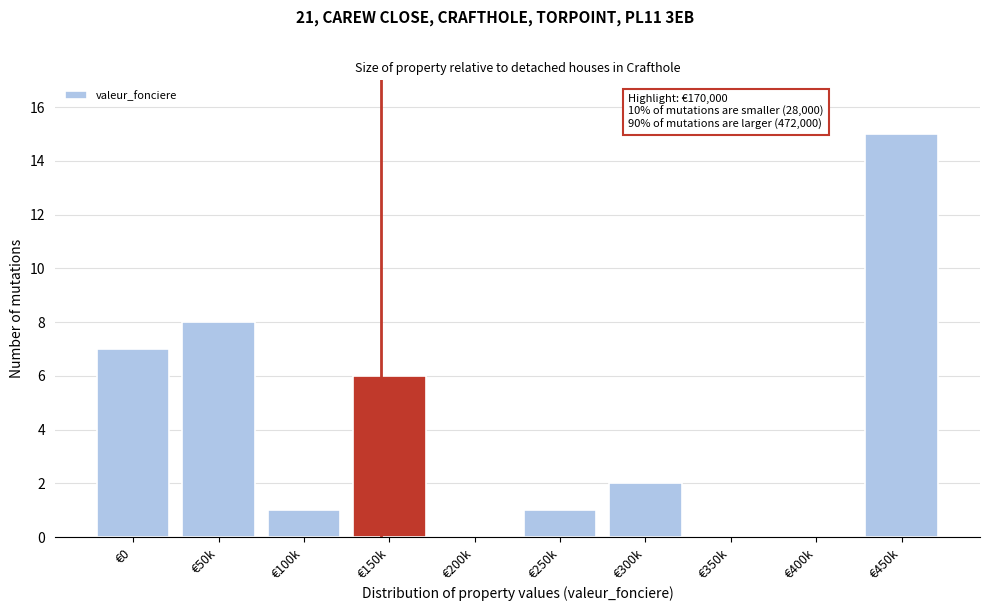

Reading right to left, extract all data points from this chart.

€450k=15	€400k=0	€350k=0	€300k=2	€250k=1	€200k=0	€150k=6	€100k=1	€50k=8	€0=7